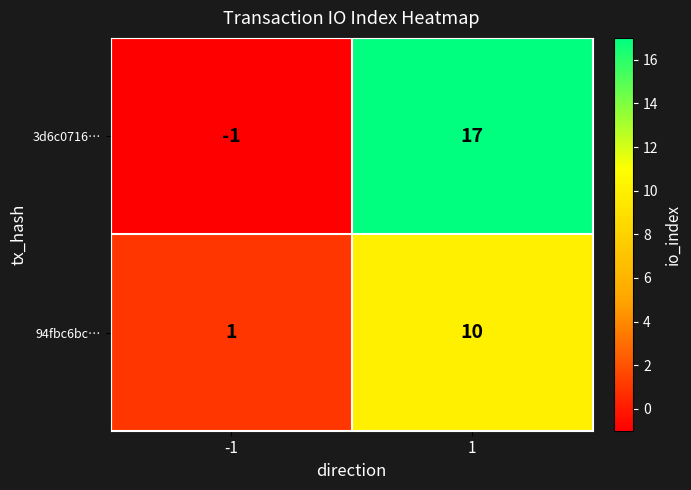

List the series in order of their overall mean, lowest first.

94fbc6bc…, 3d6c0716…